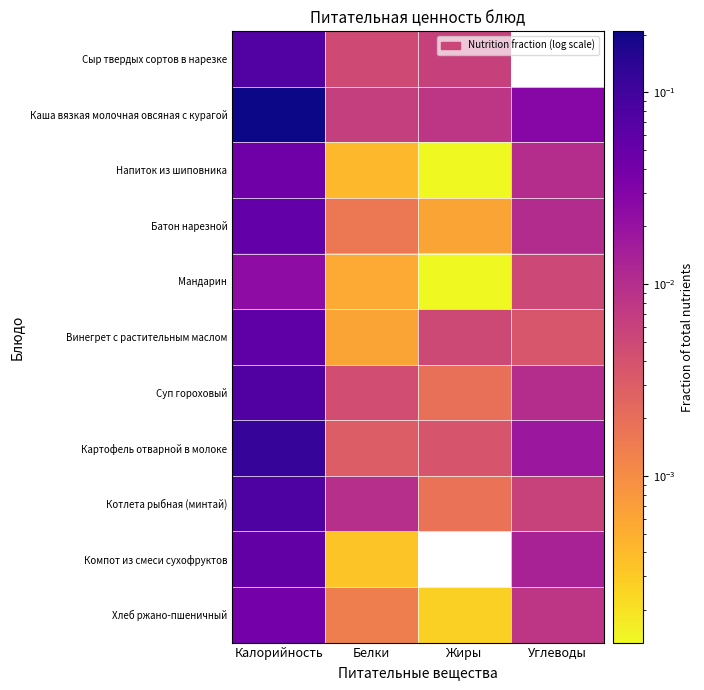

Between Углеводы and Белки, which is larger?

Белки